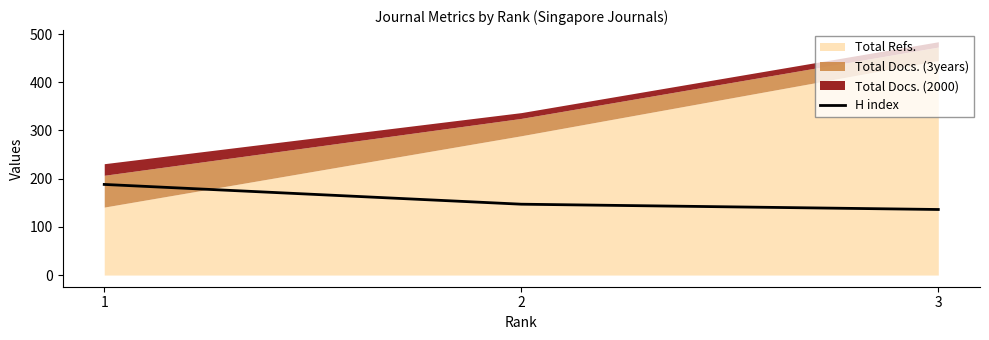

Does the chart display data point markers on the line(s)?

No